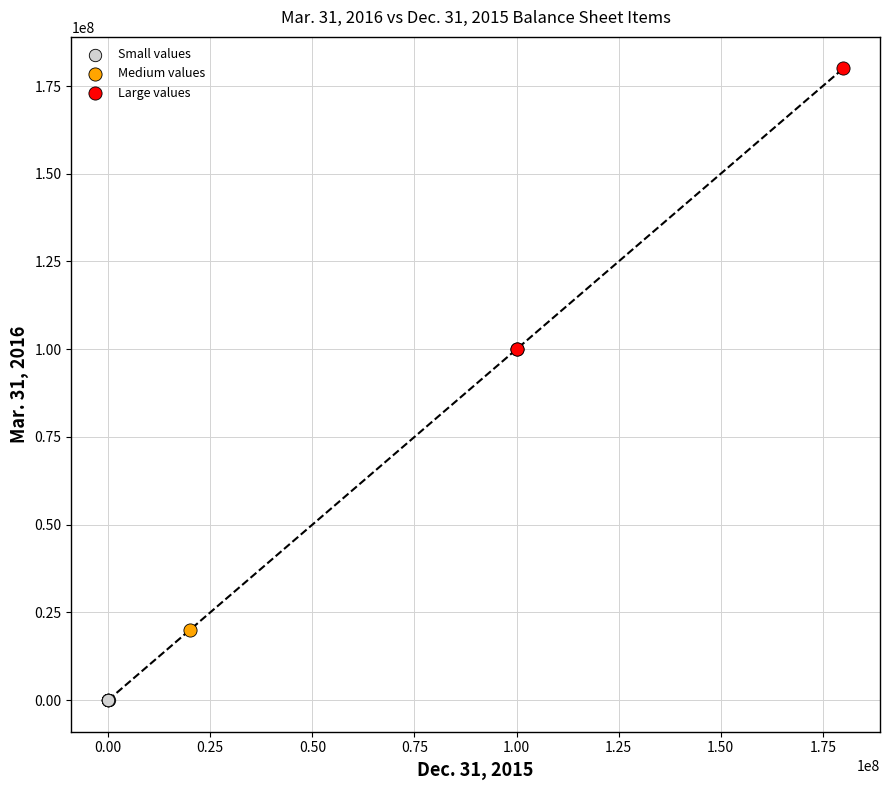

Which series reaches the minimum Y coordinate?

Small values